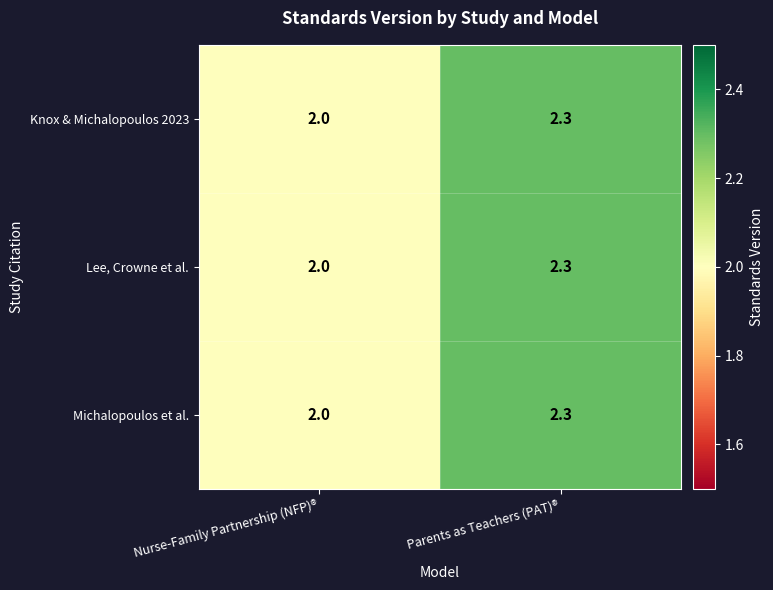

What value does the Lee, Crowne et al. series have at Nurse-Family Partnership (NFP)®?

2.0